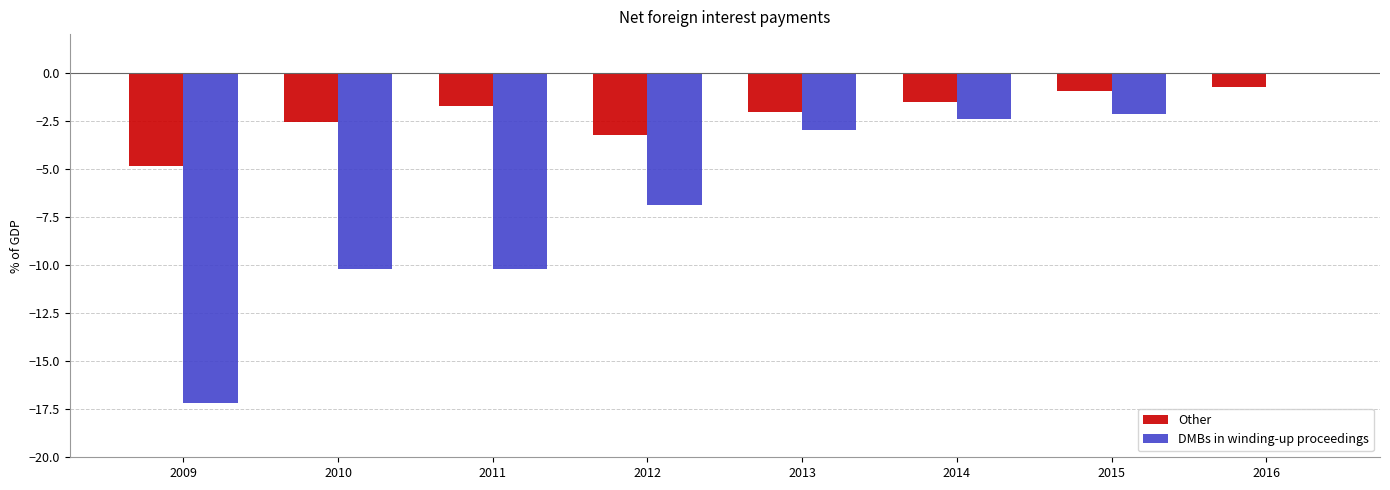

Between 2012 and 2015, which series saw the biggest shift?

DMBs in winding-up proceedings